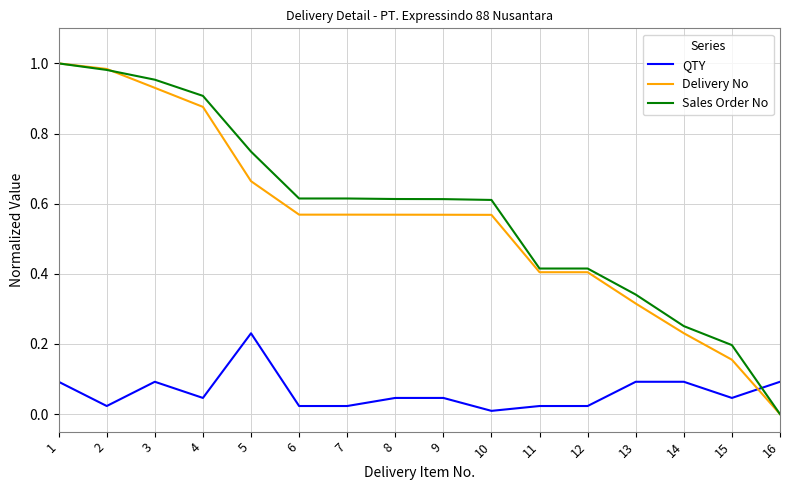

Between 5 and 10, which series saw the biggest shift?

QTY